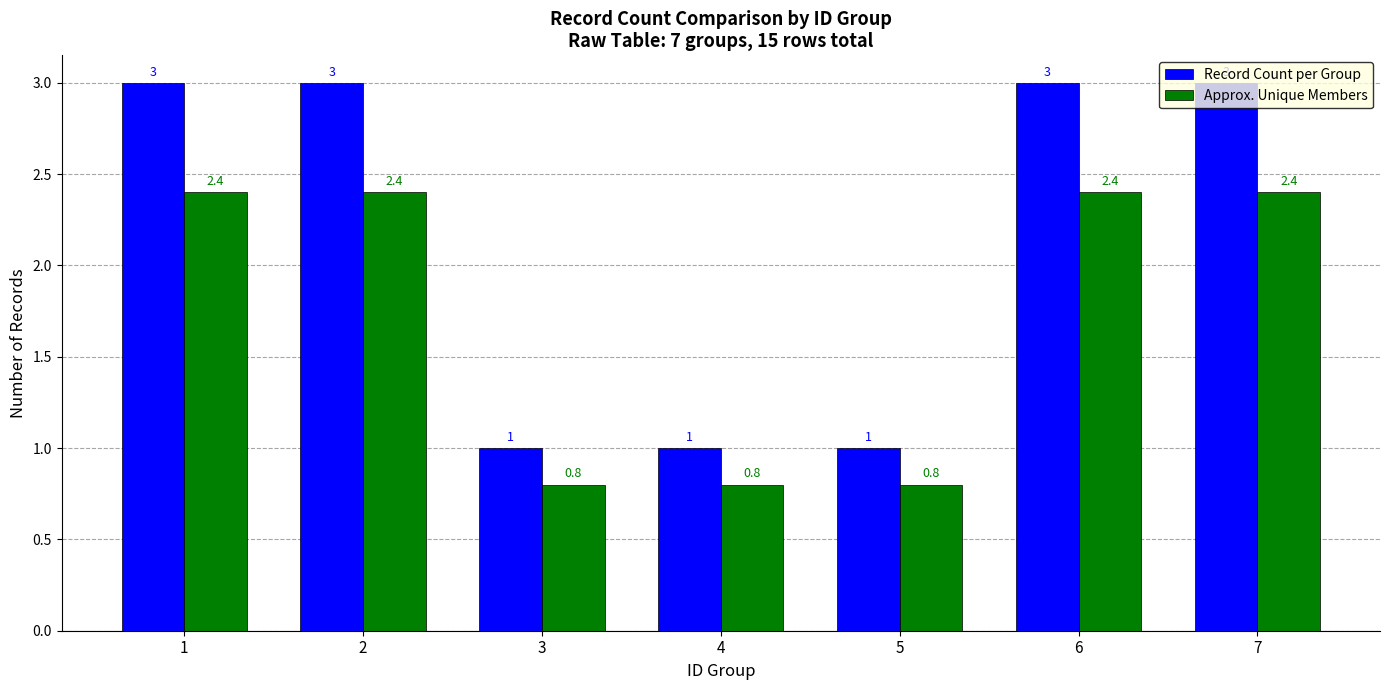

What is the minimum value shown in the chart?

0.8